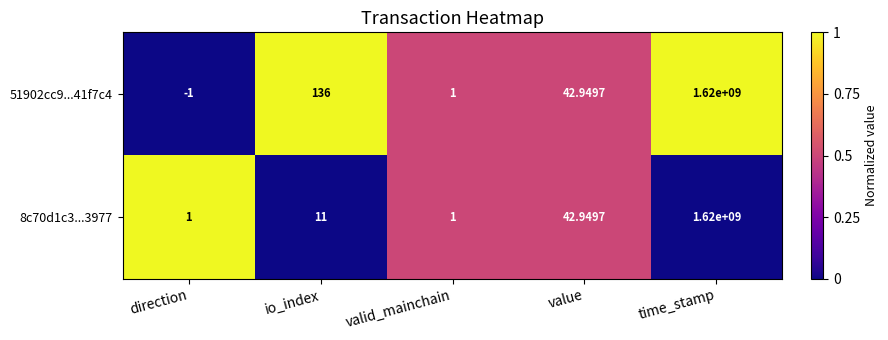

Which category has the highest value in the 8c70d1c3...3977 series?

time_stamp